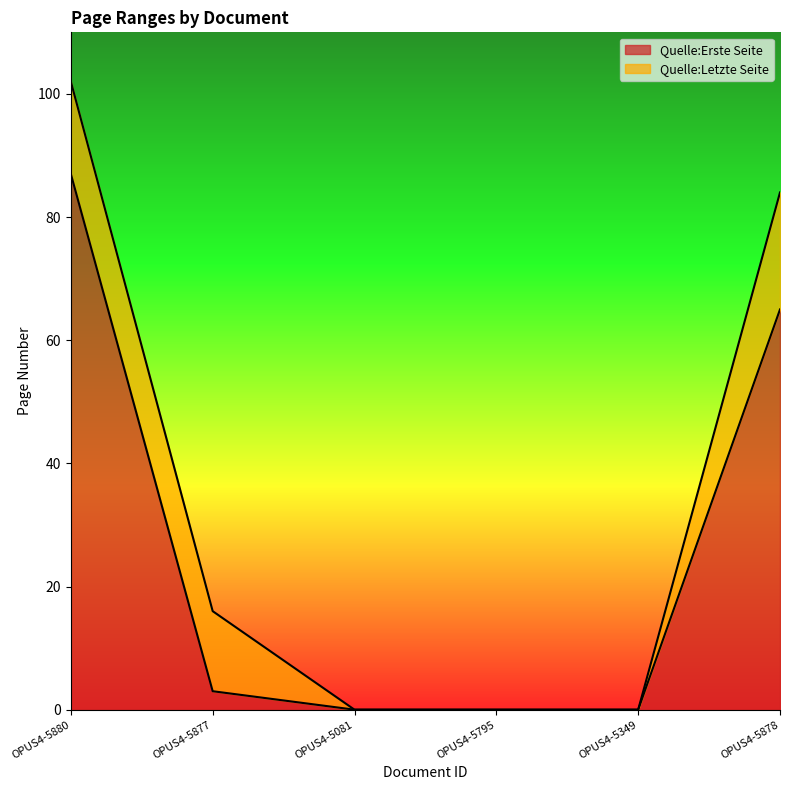

What position from the left is OPUS4-5880?

1